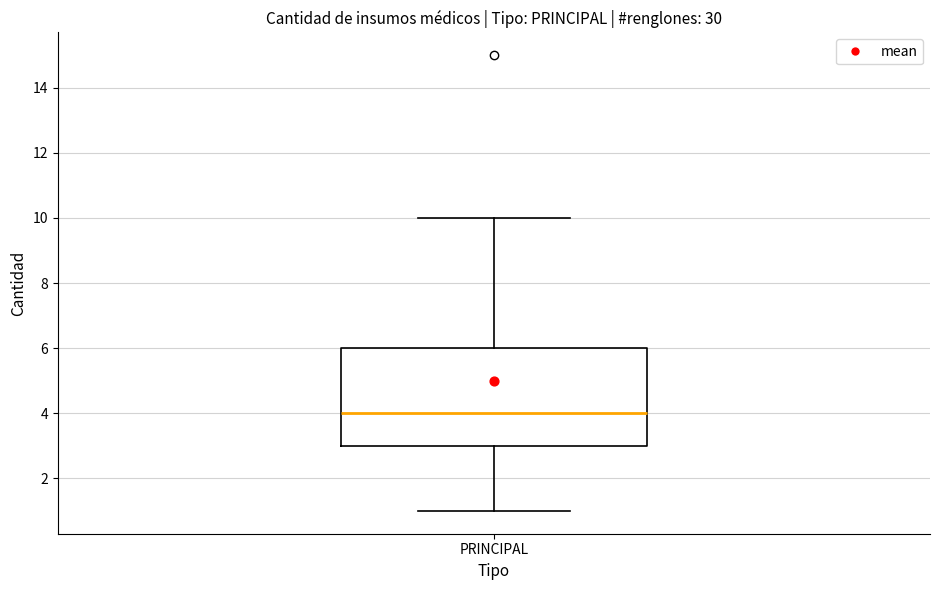

Read this box plot against the y-axis: the position of the median line, the range covered by the box, and the ends of both whiskers. The values are not printed on the chart, so give them approximately, as read against the axis.

median 4, box 3 to 6, whiskers 1 to 10